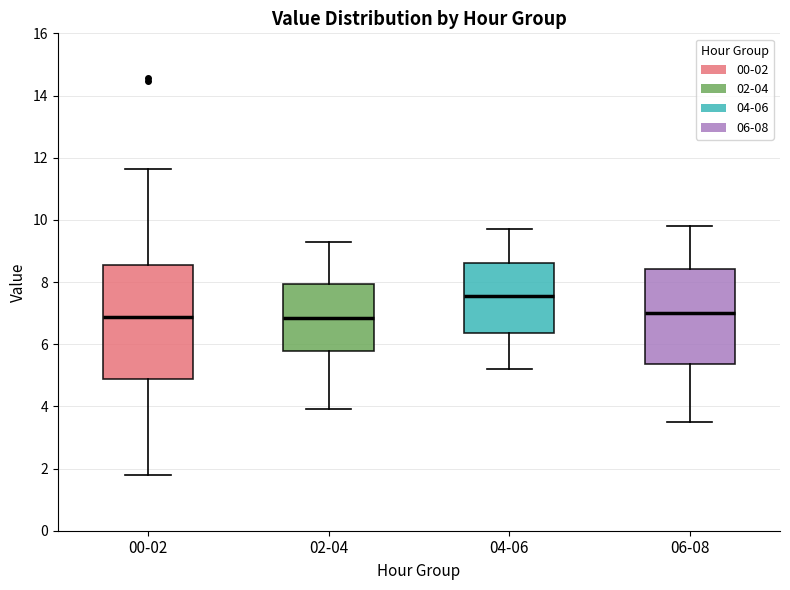

Which box's median line is the highest?

04-06